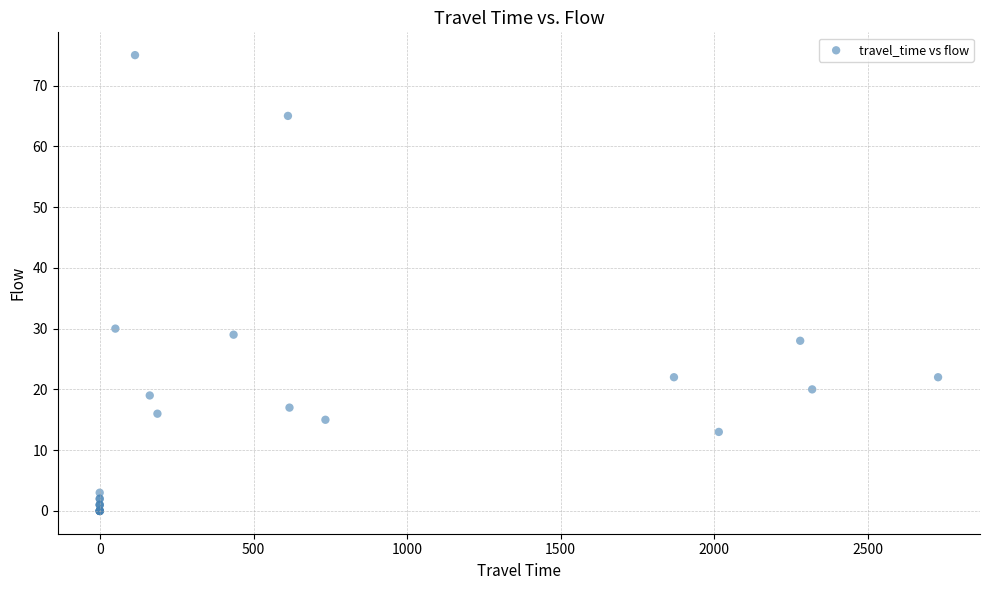

What Y value in the scatter plot is closest to 37?

30